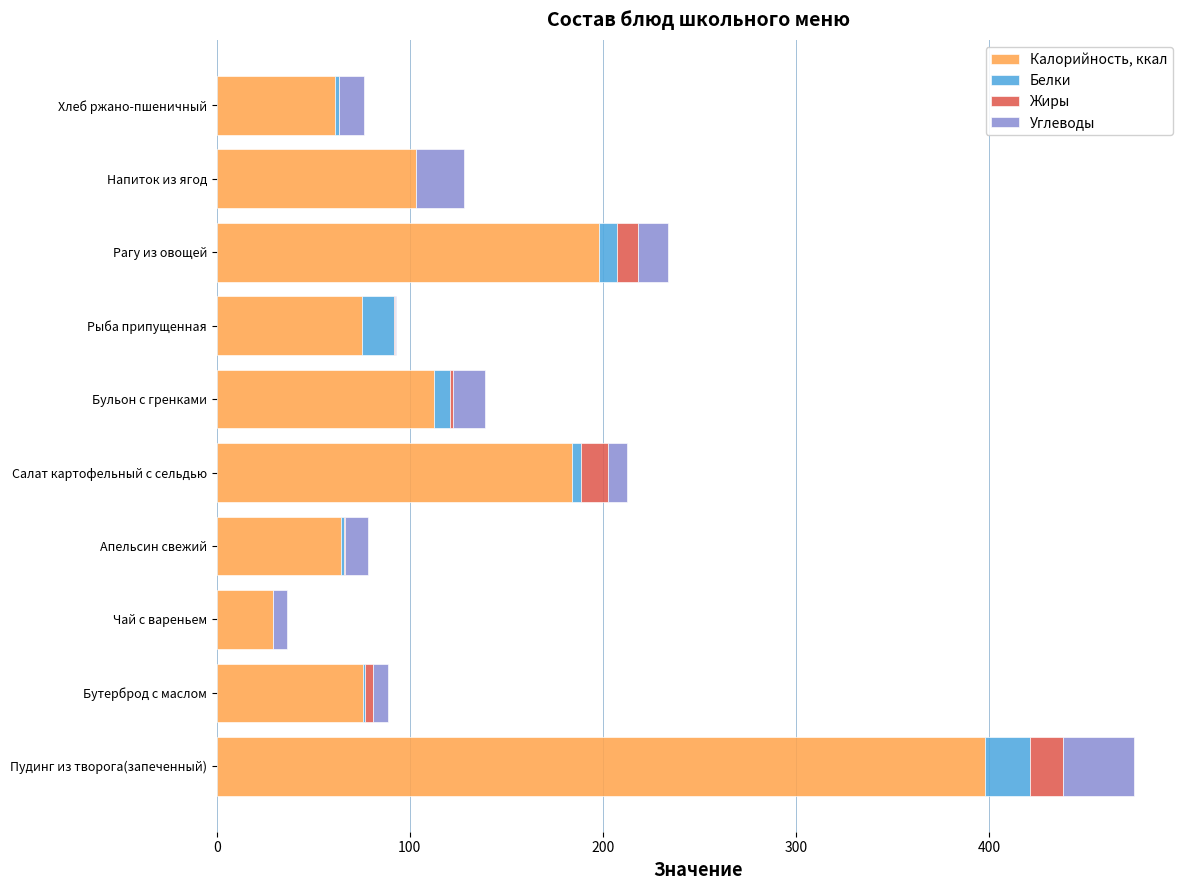

What are all the series names shown in the legend?

Калорийность, ккал, Белки, Жиры, Углеводы